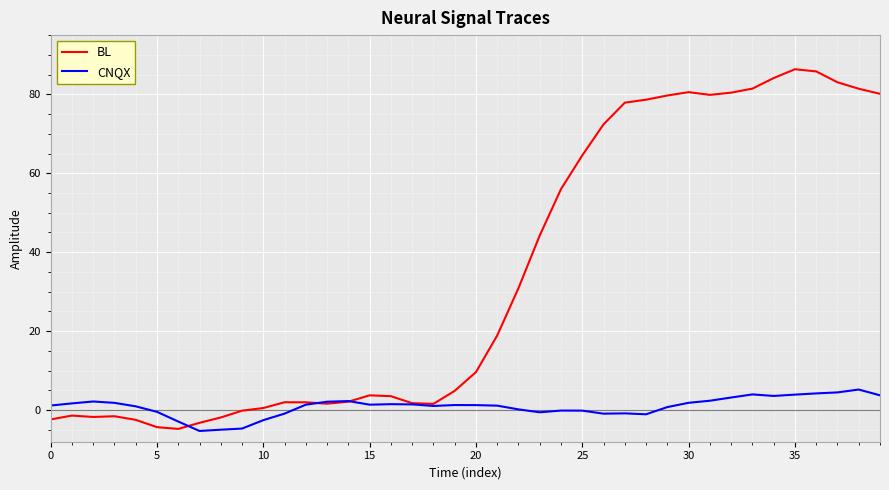

What is the maximum value for CNQX?

5.2